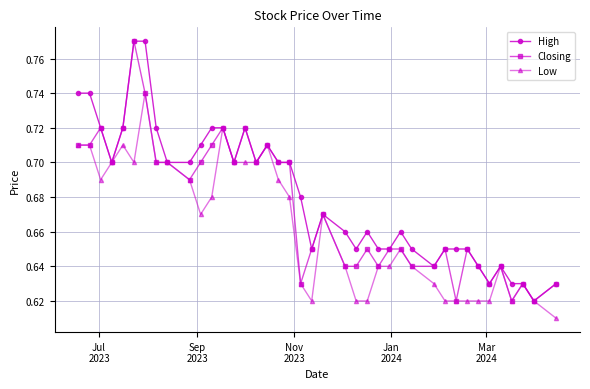

True or false: Closing has more than 0 points higher than both neighbors.

True